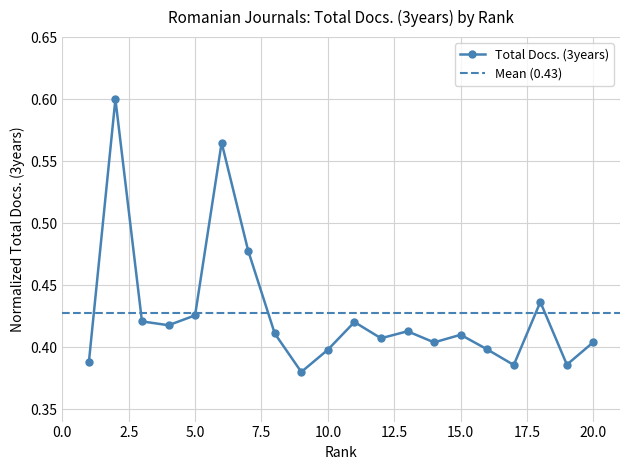

Read the value at 9.

0.4